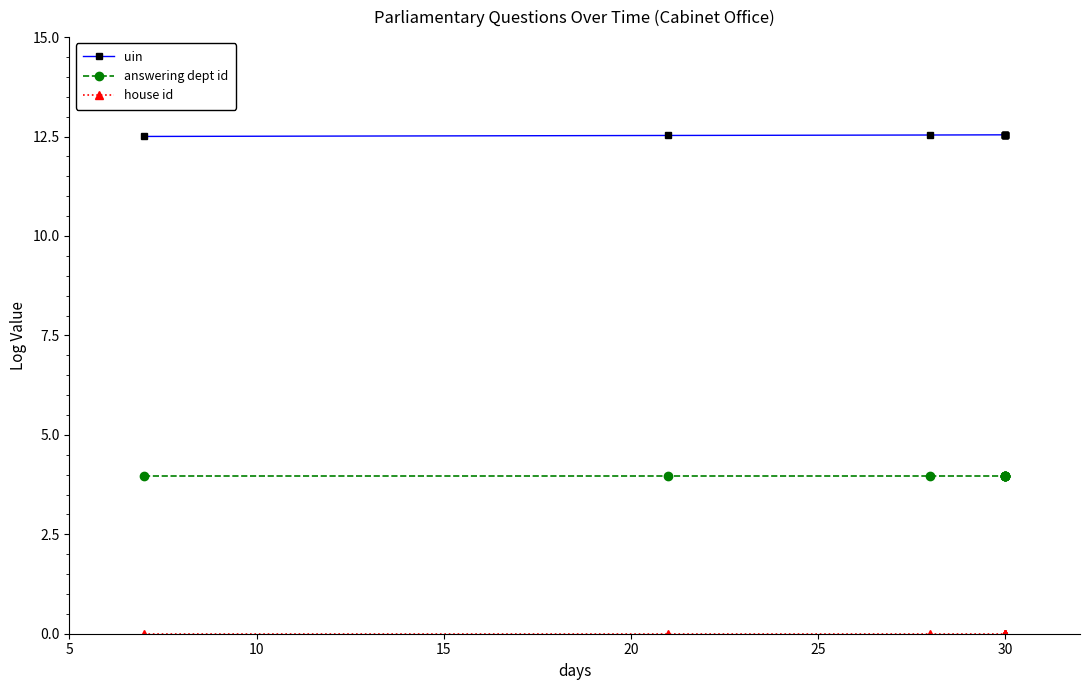

Does the chart have visible grid lines?

No